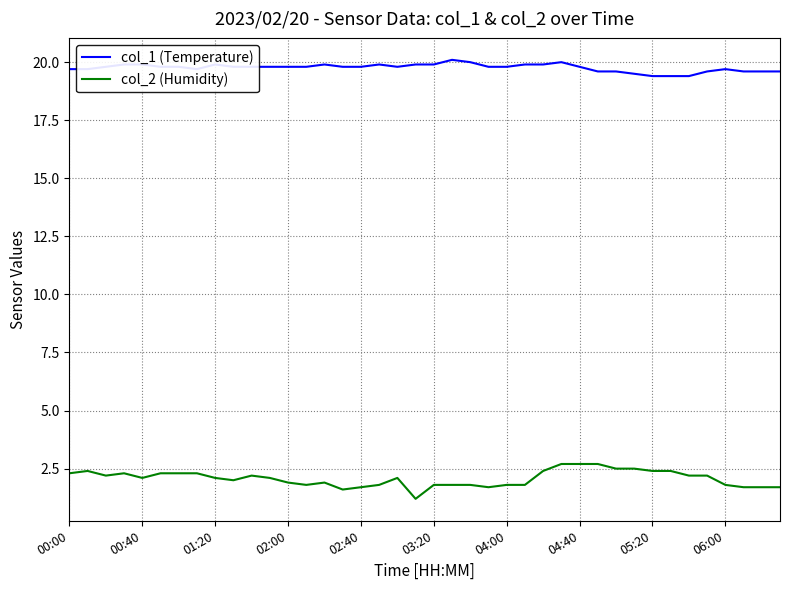

What is the greatest value displayed?

20.1